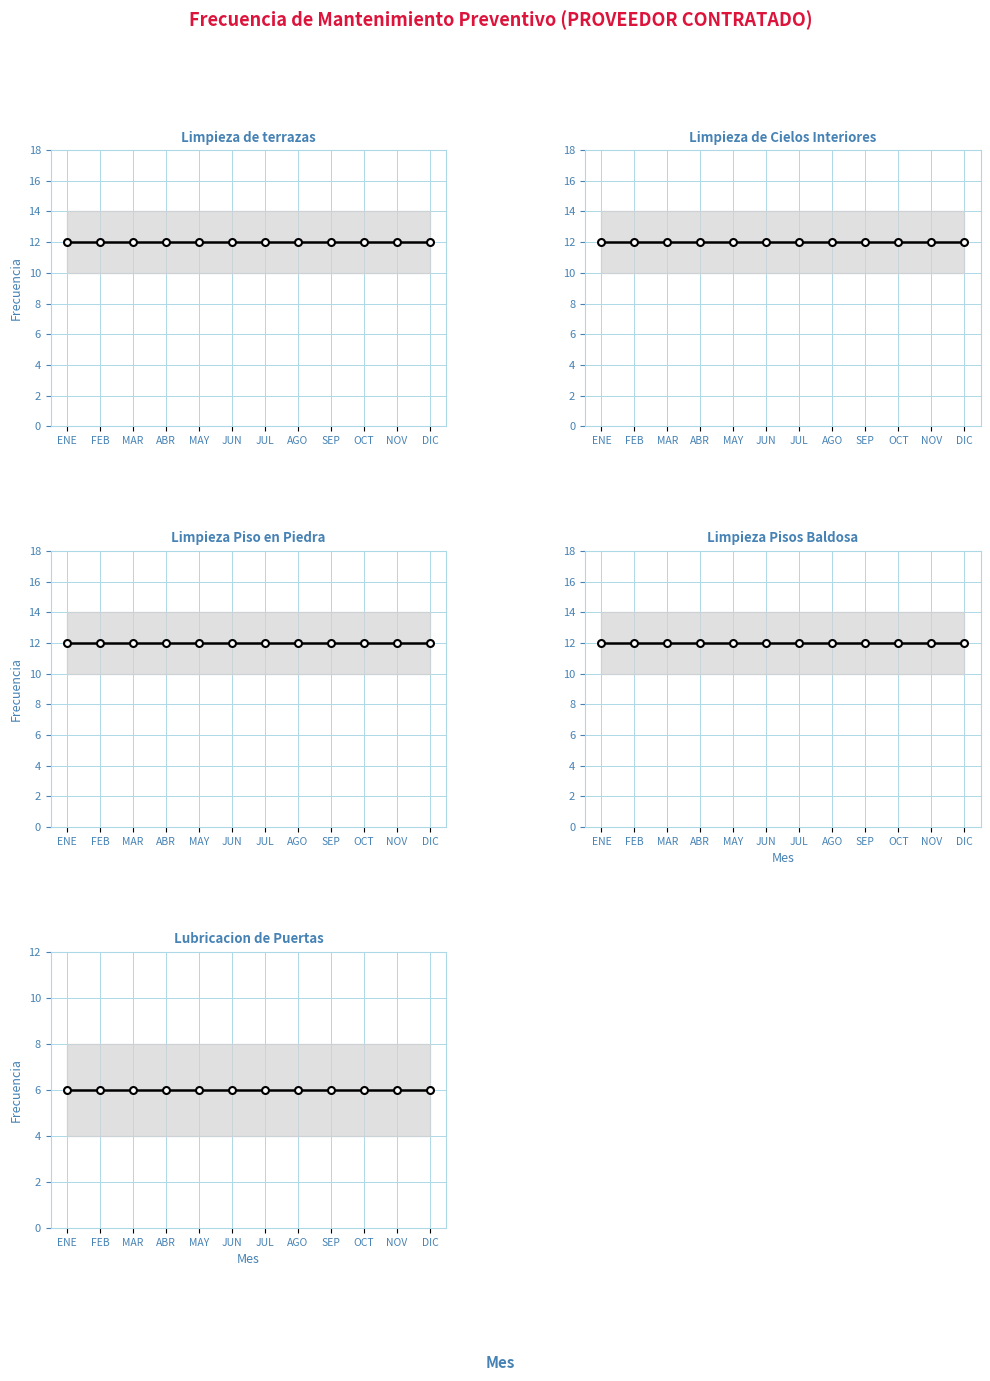

Reading right to left, extract all data points from this chart.

Limpieza de terrazas: 12	12	12	12	12	12	12	12	12	12	12	12
Limpieza de Cielos Interiores: 12	12	12	12	12	12	12	12	12	12	12	12
Limpieza Piso en Piedra: 12	12	12	12	12	12	12	12	12	12	12	12
Limpieza Pisos Baldosa: 12	12	12	12	12	12	12	12	12	12	12	12
Lubricacion de Puertas: 6	6	6	6	6	6	6	6	6	6	6	6